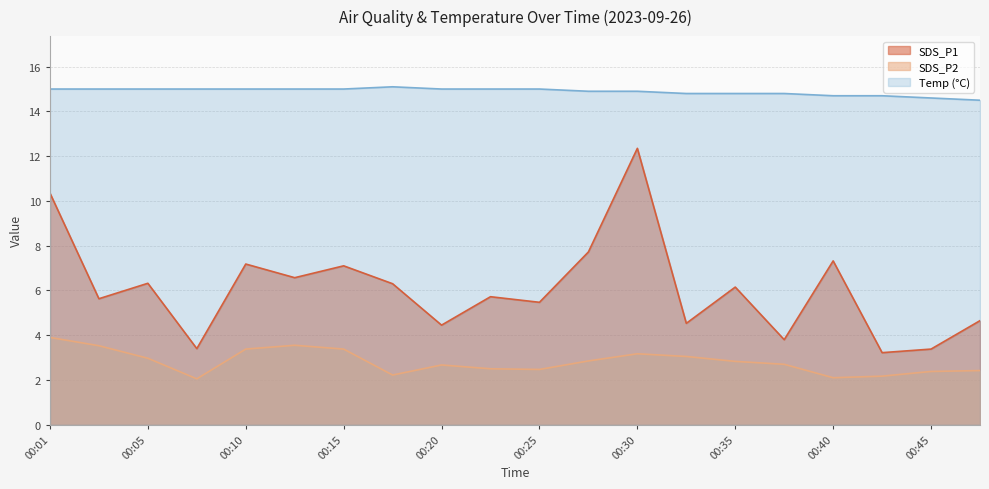

Reading right to left, transcribe all the data shown in this chart.

SDS_P1: 4.7	3.4	3.2	7.3	3.8	6.2	4.5	12.3	7.7	5.5	5.7	4.5	6.3	7.1	6.6	7.2	3.4	6.3	5.6	10.3
SDS_P2: 2.4	2.4	2.2	2.1	2.7	2.8	3.0	3.2	2.9	2.5	2.5	2.7	2.2	3.4	3.5	3.4	2.0	3.0	3.5	3.9
Temp: 14.5	14.6	14.7	14.7	14.8	14.8	14.8	14.9	14.9	15.0	15.0	15.0	15.1	15.0	15.0	15.0	15.0	15.0	15.0	15.0